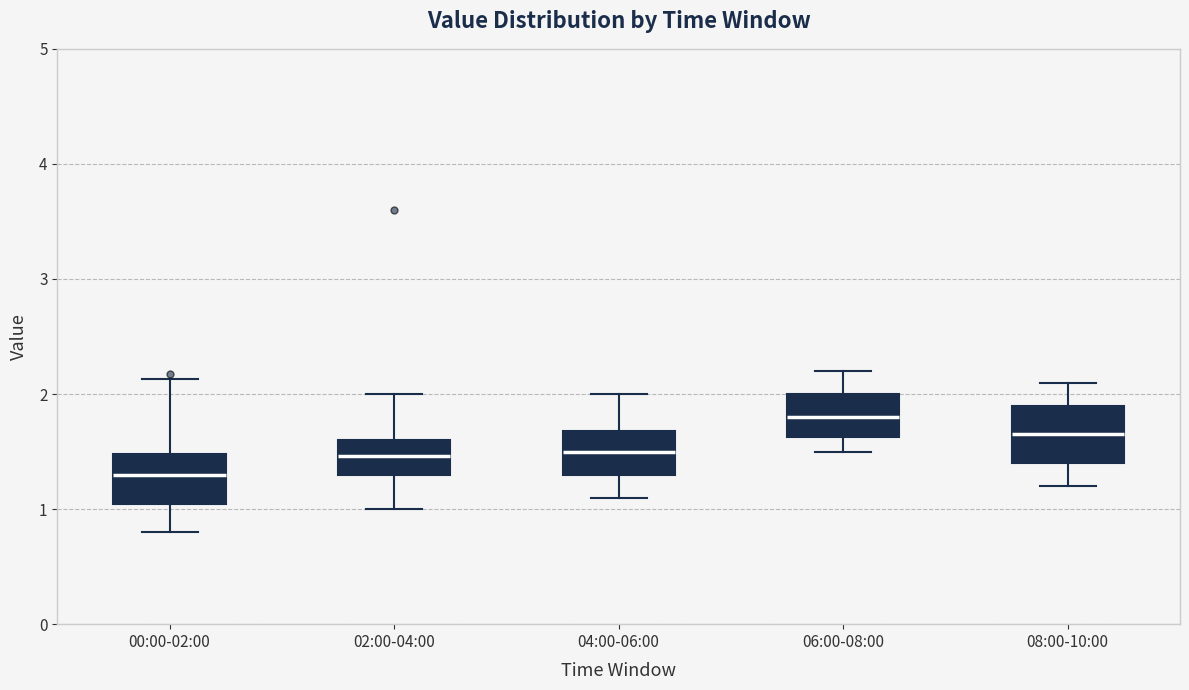

Which box's median line is the highest?

06:00-08:00